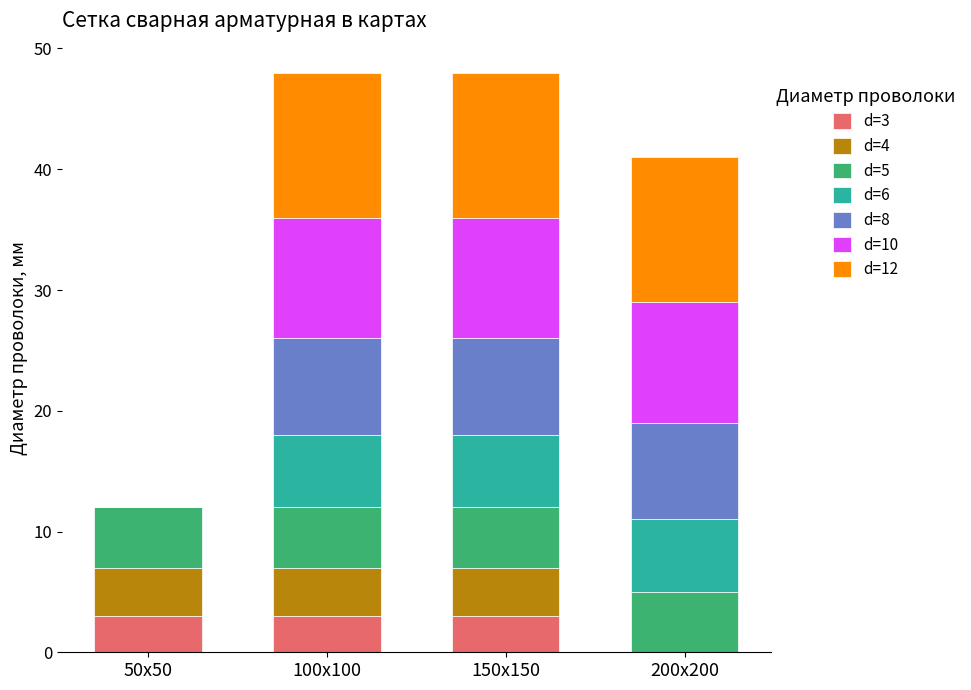

What is the total value across all series at 200х200?

41